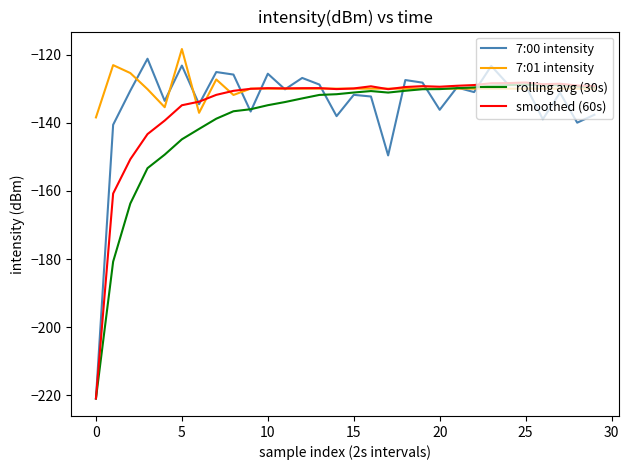

Which series has the widest spread of values?

7:00 intensity